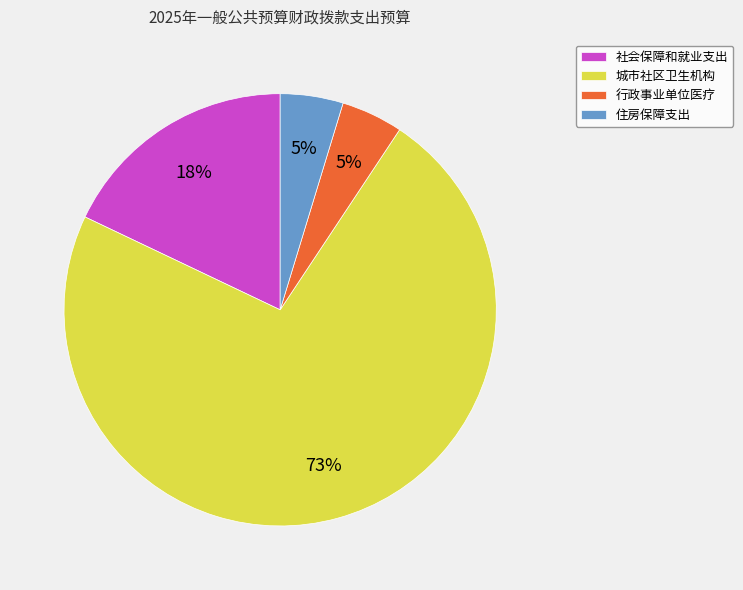

What is the largest slice in the pie chart?

城市社区卫生机构